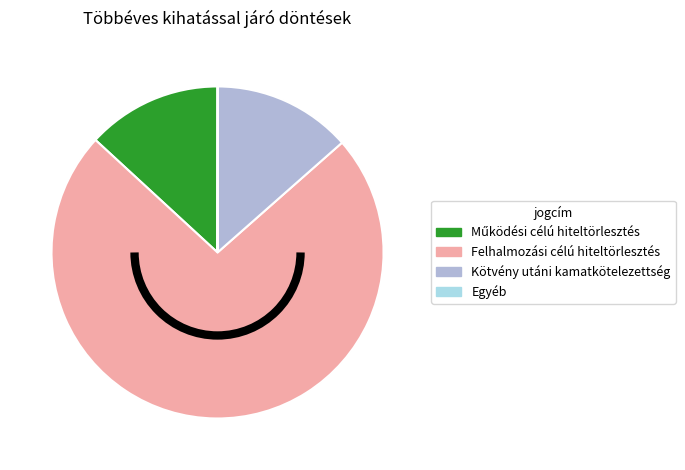

Which category has the biggest portion of the pie?

Felhalmozási célú hiteltörlesztés